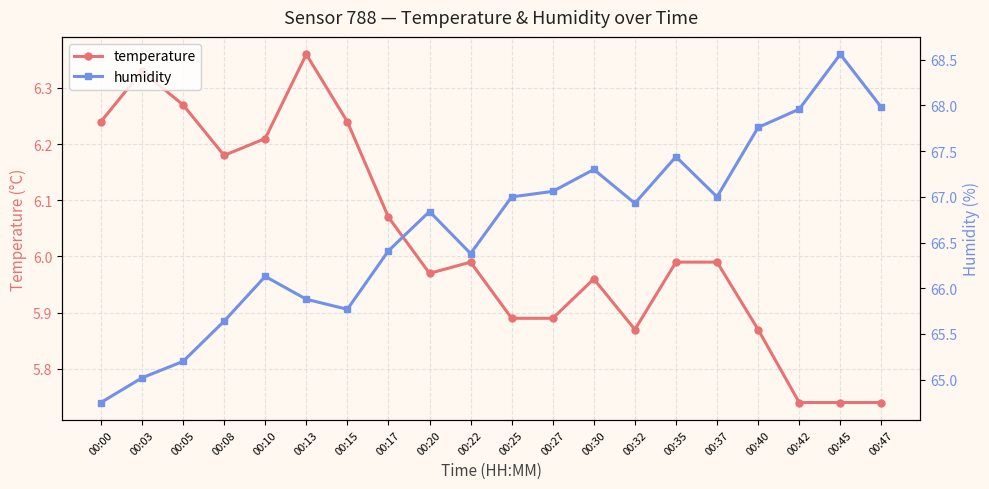

What is the difference between the maximum and minimum values in the humidity series?

3.8